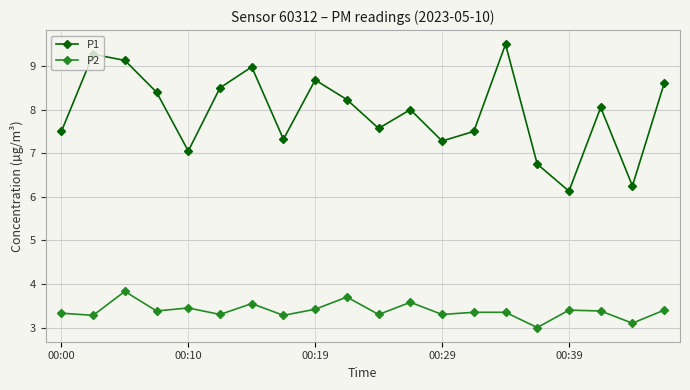

Which series has the largest total across all categories?

P1